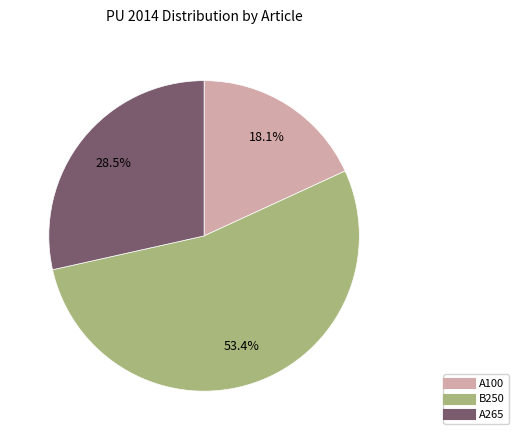

Count the number of slices in the pie.

3